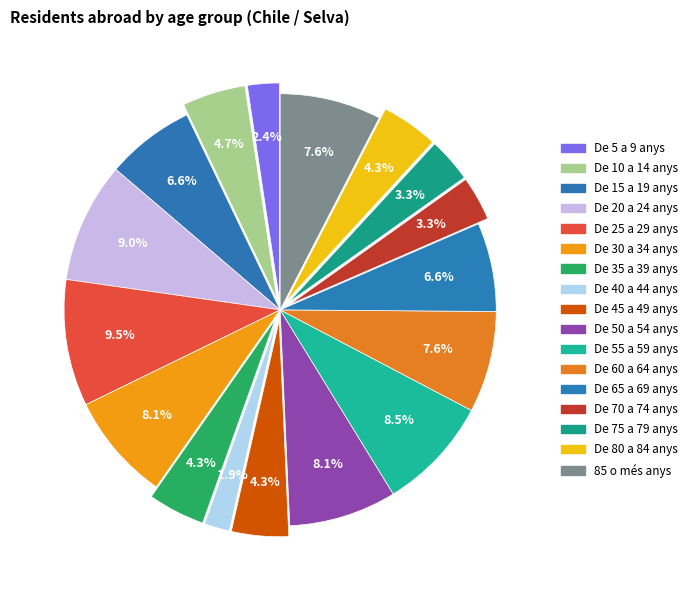

Count the number of slices in the pie.

17